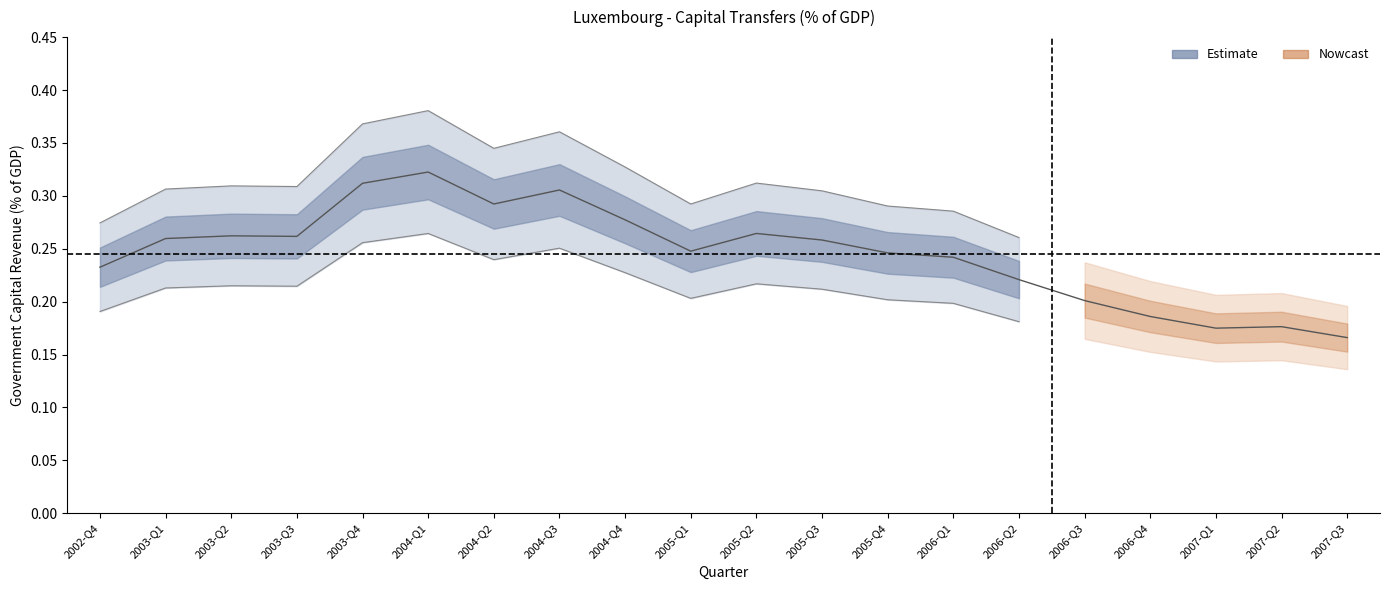

Reading right to left, transcribe all the data shown in this chart.

2007-Q3=0.2	2007-Q2=0.2	2007-Q1=0.2	2006-Q4=0.2	2006-Q3=0.2	2006-Q2=0.2	2006-Q1=0.2	2005-Q4=0.2	2005-Q3=0.3	2005-Q2=0.3	2005-Q1=0.2	2004-Q4=0.3	2004-Q3=0.3	2004-Q2=0.3	2004-Q1=0.3	2003-Q4=0.3	2003-Q3=0.3	2003-Q2=0.3	2003-Q1=0.3	2002-Q4=0.2